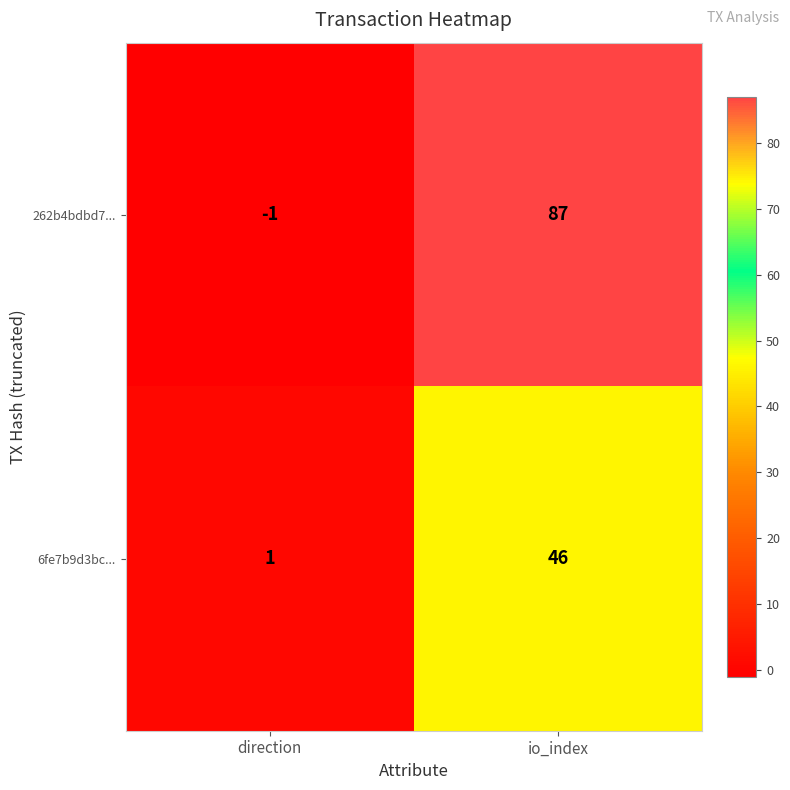

At which category is the sum across all series the highest?

io_index